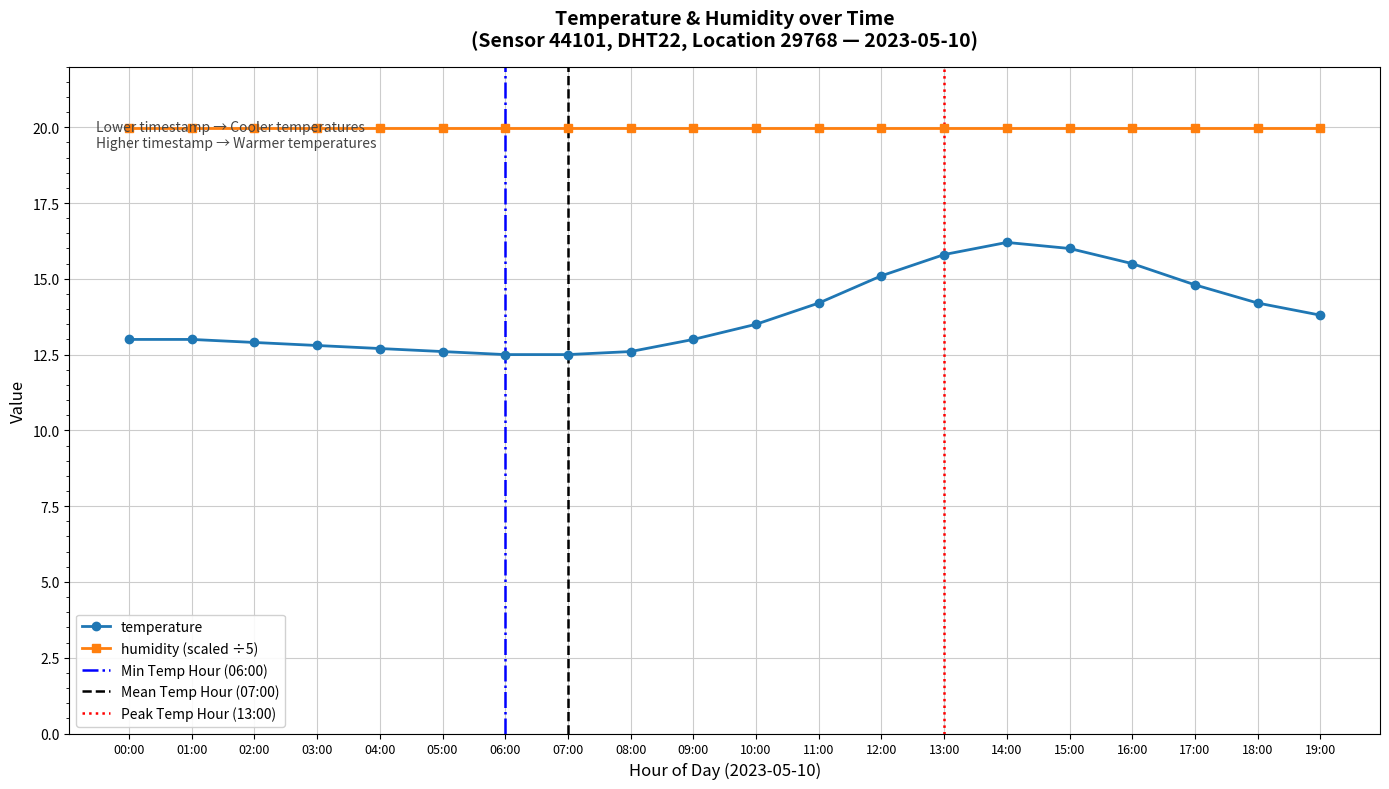

What is the label of the 3rd point from the right?

17:00